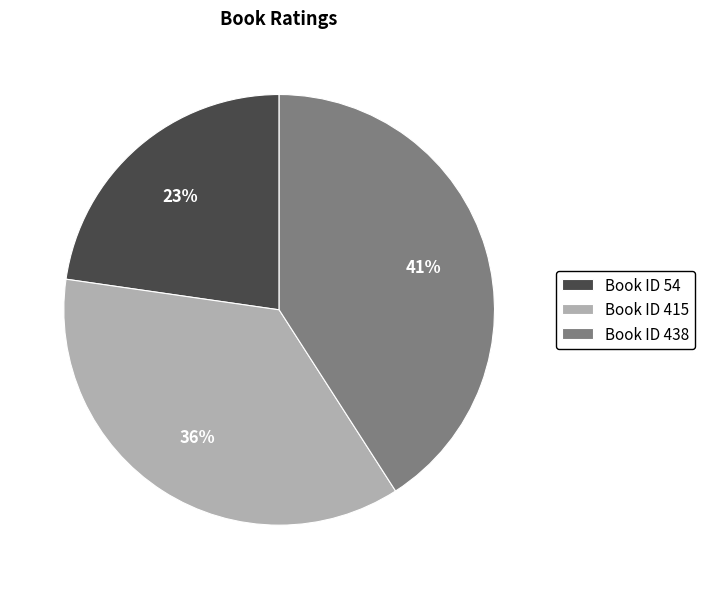

Count the number of slices in the pie.

3